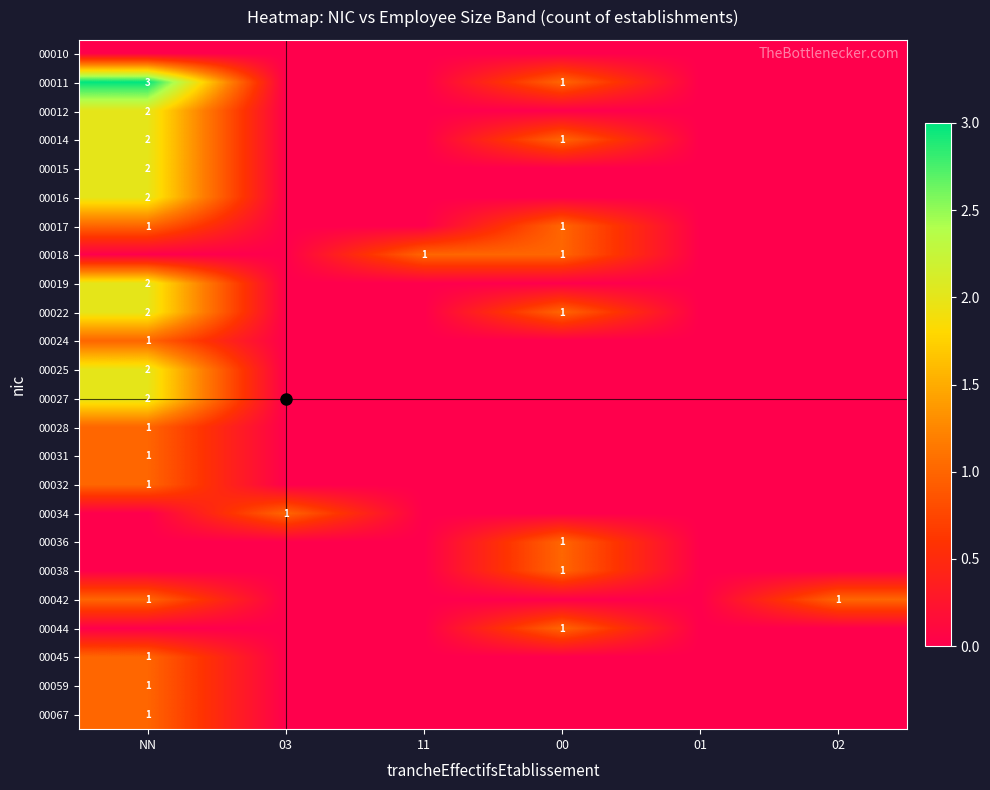

Which category has the lowest value across all series?

NN